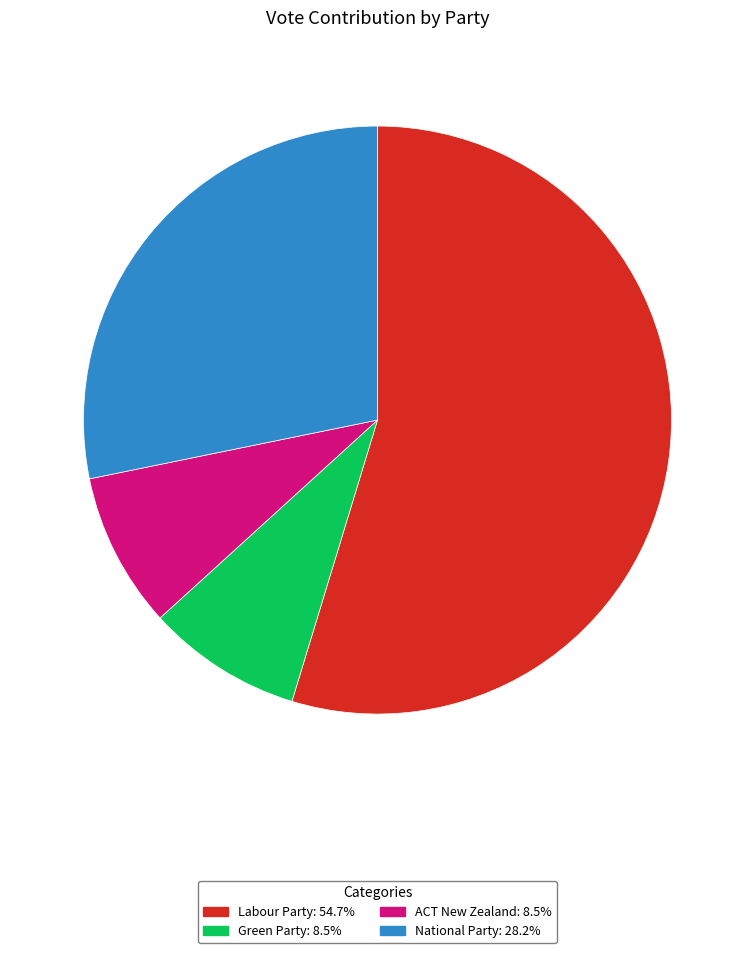

Combined, do National Party and Green Party account for over 50%?

No